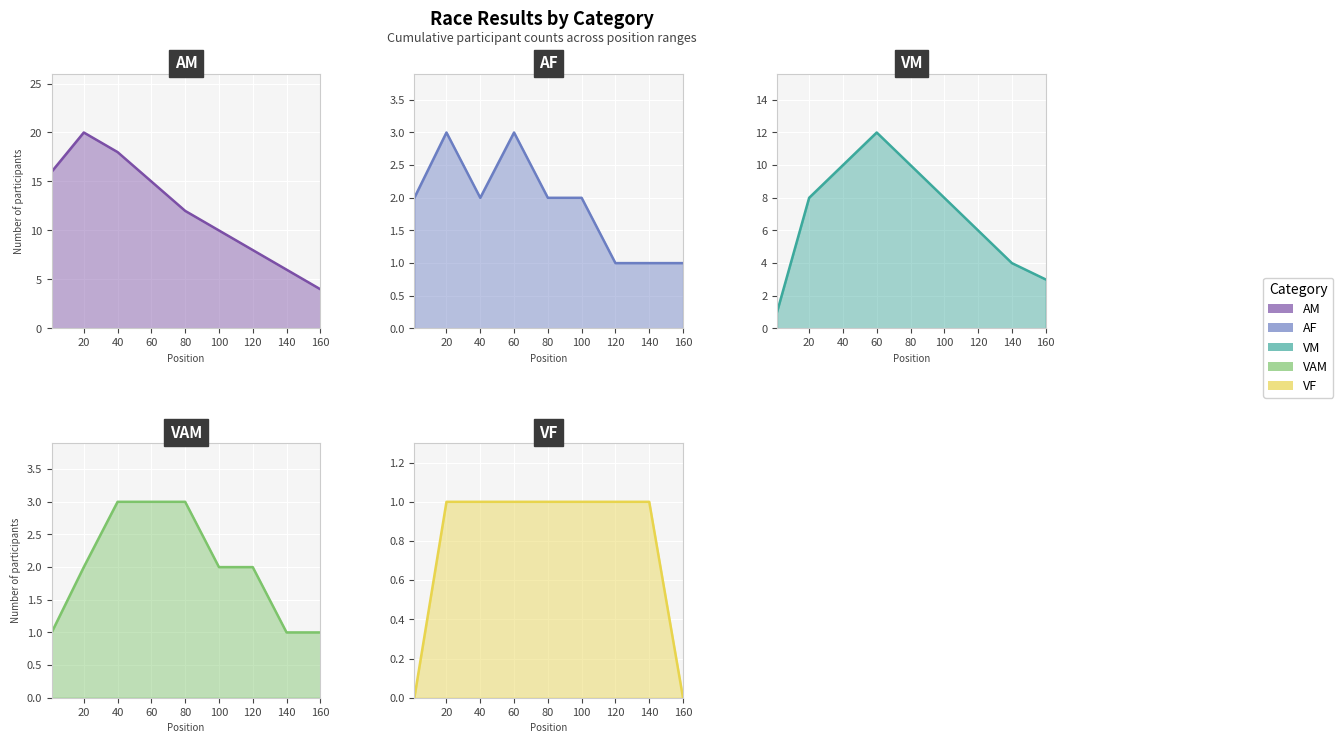

Which series has the largest total across all categories?

AM